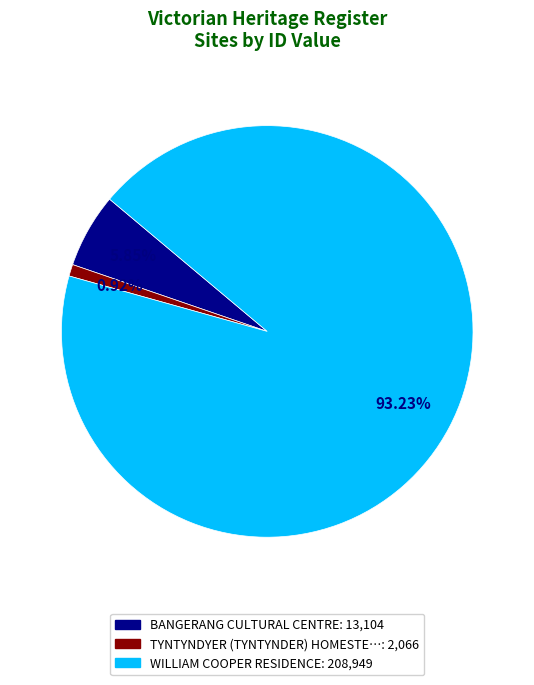

How many slices are in this pie chart?

3